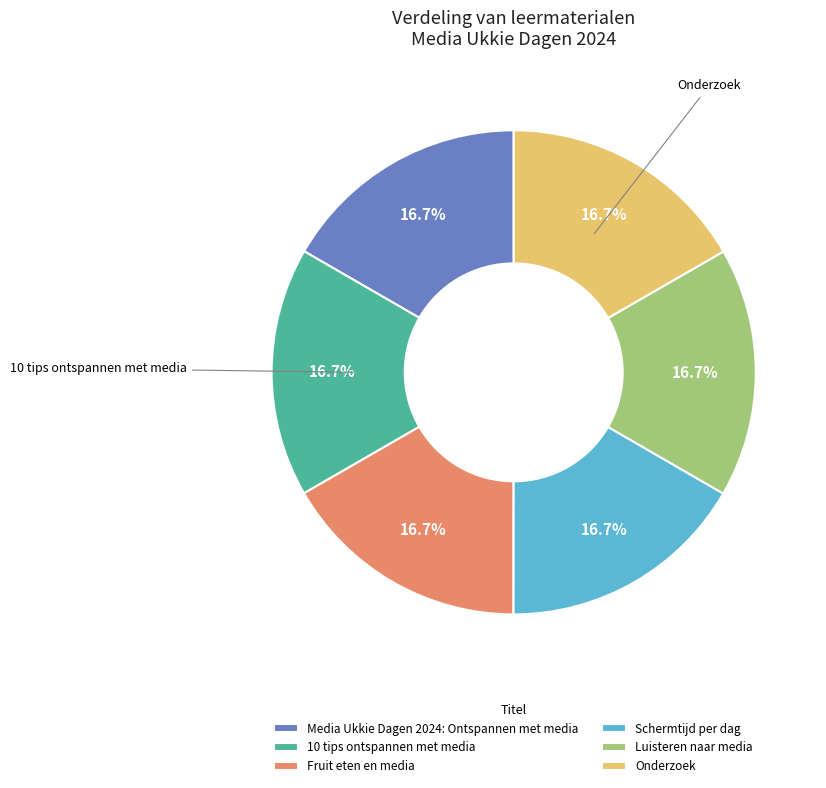

Does Onderzoek represent more than half of the total?

No